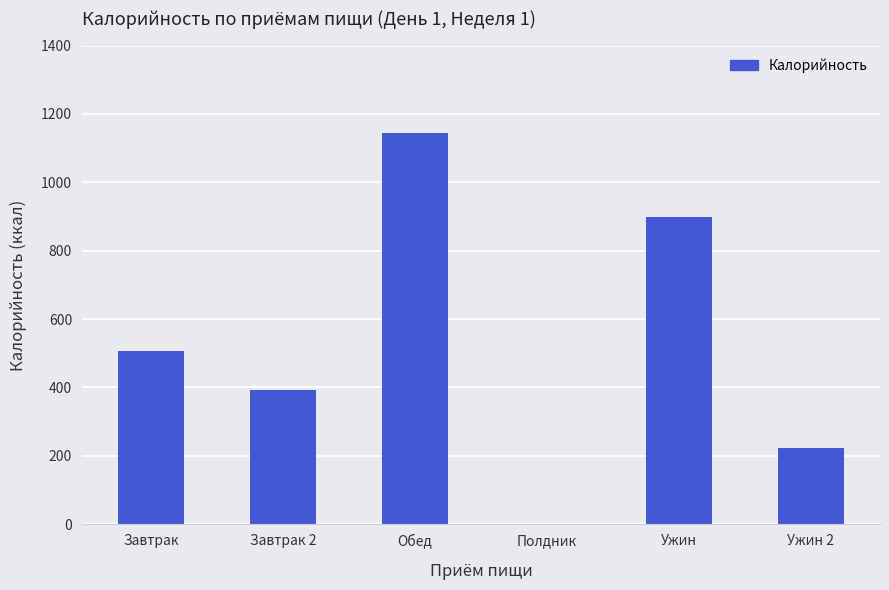

Reading right to left, extract all data points from this chart.

Ужин 2=223.5	Ужин=899.3	Полдник=0.0	Обед=1143.6	Завтрак 2=394.0	Завтрак=506.0